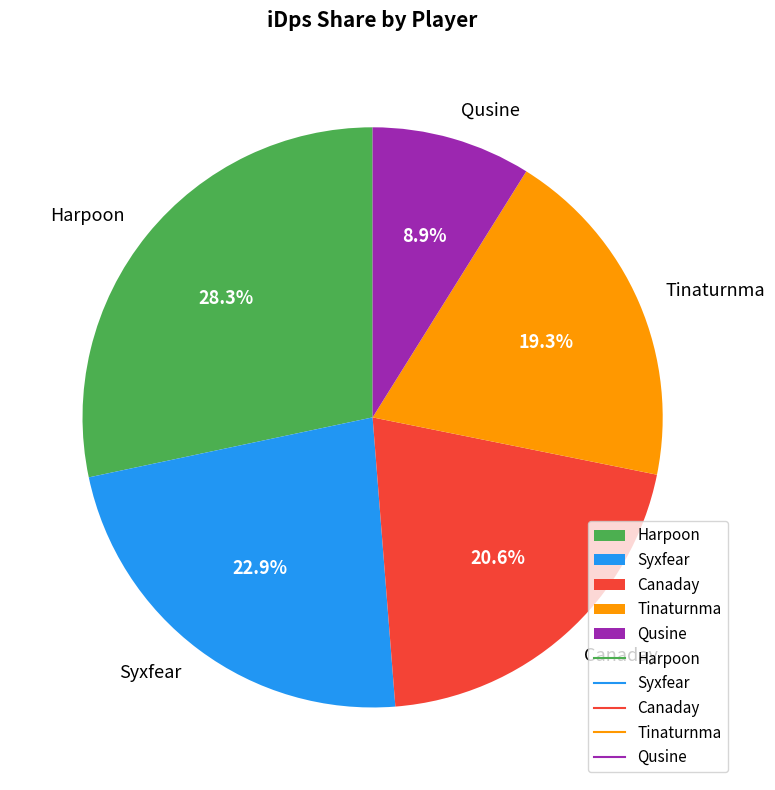

Count the number of slices in the pie.

5